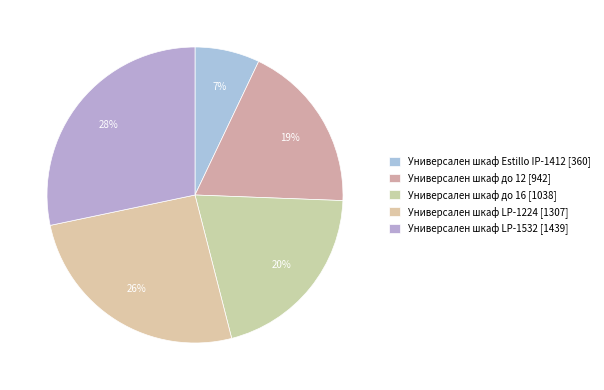

How many segments does this pie chart have?

5